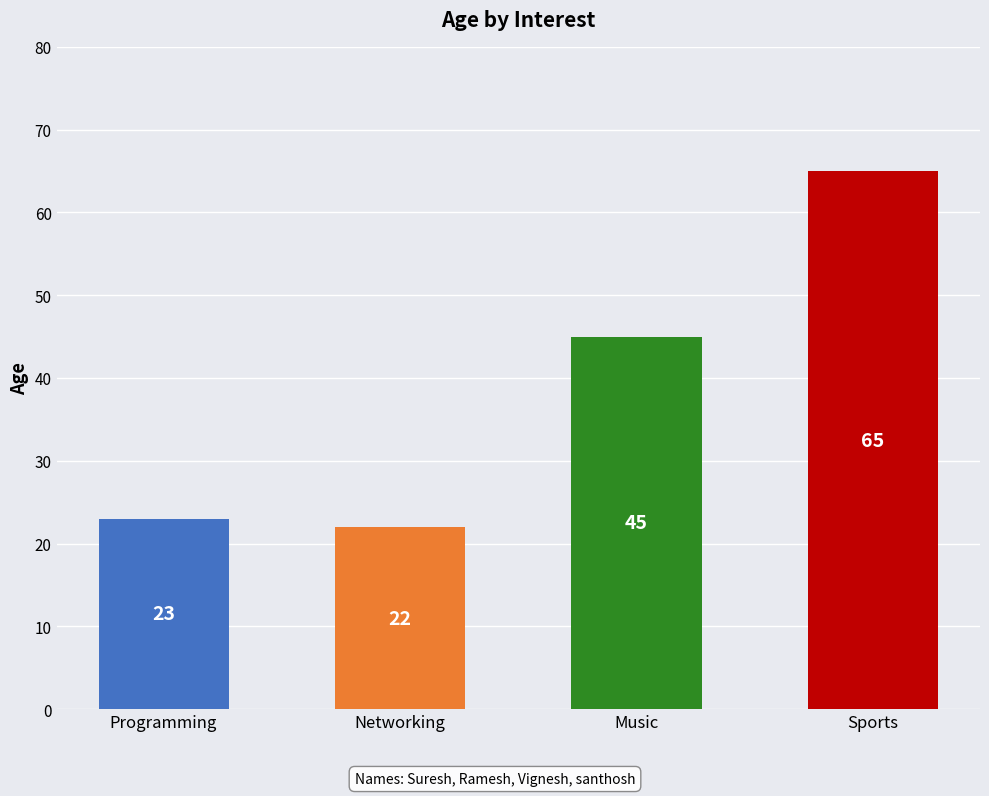

What is the sum of the values at Music and Networking?

67